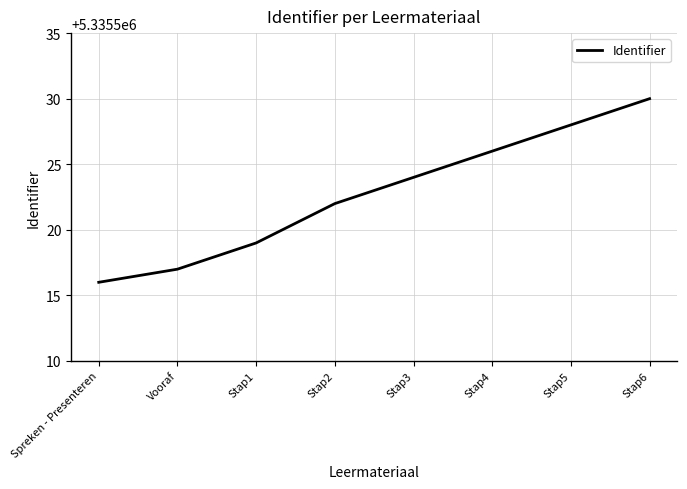

What is the change in value from Vooraf to Stap4?

+9